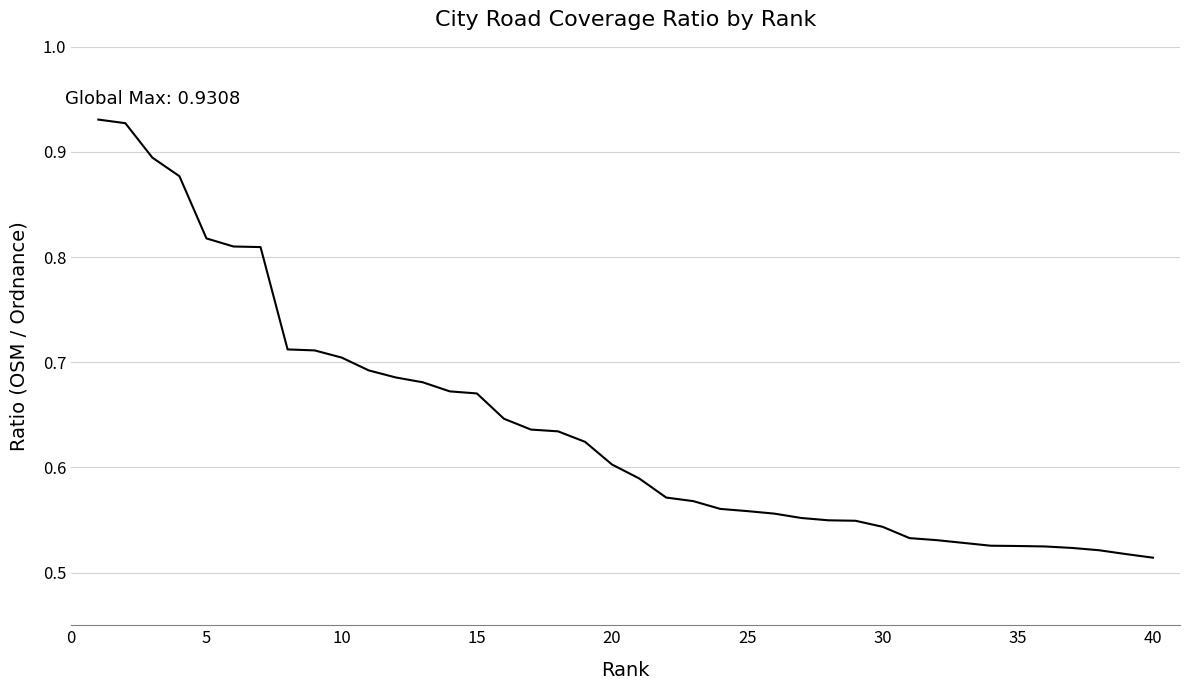

Does the chart have visible grid lines?

Yes